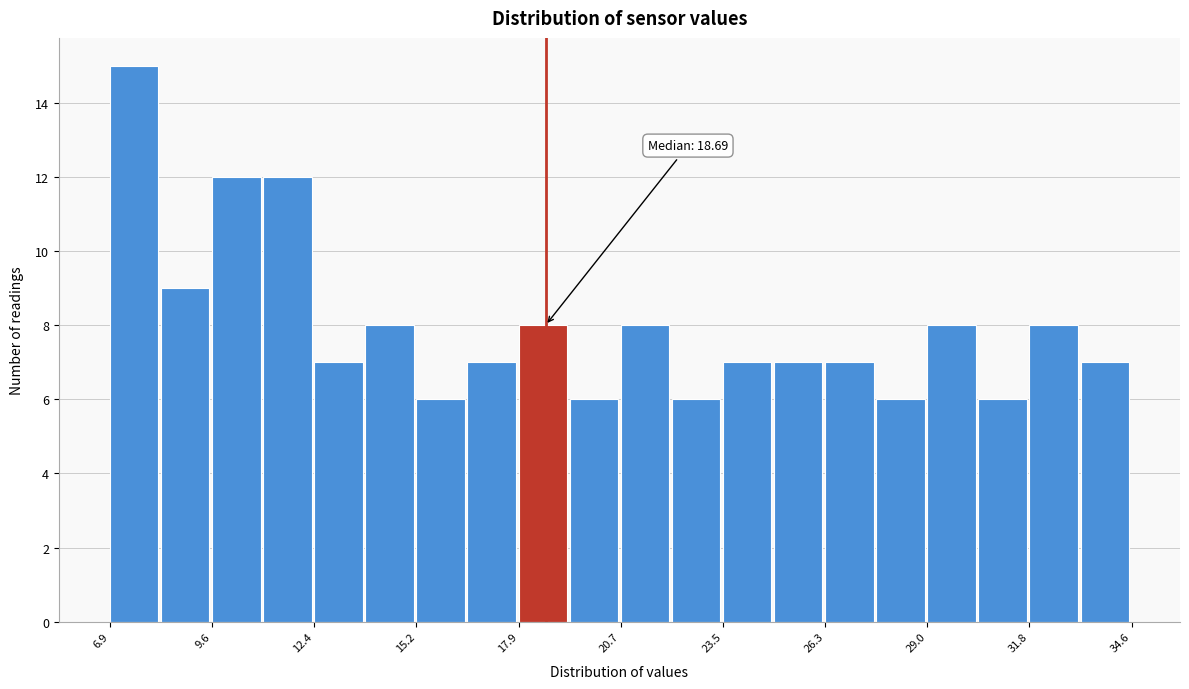

Around what value on the x-axis is the tallest bar? Give the approximate position of its centre, as read against the axis.

7.5